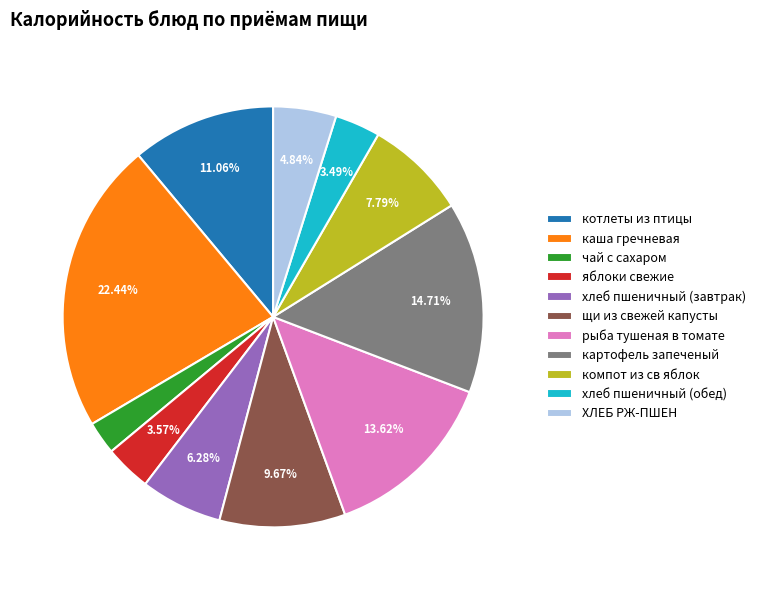

What is the largest slice in the pie chart?

каша гречневая